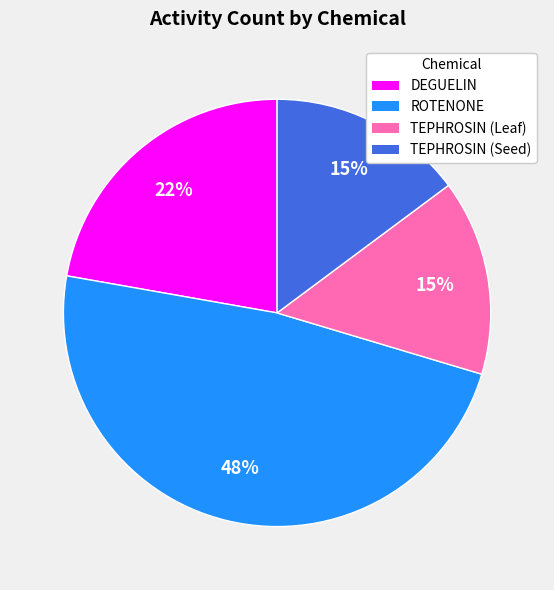

What is the ratio of the value at DEGUELIN to the value at ROTENONE?

0.5